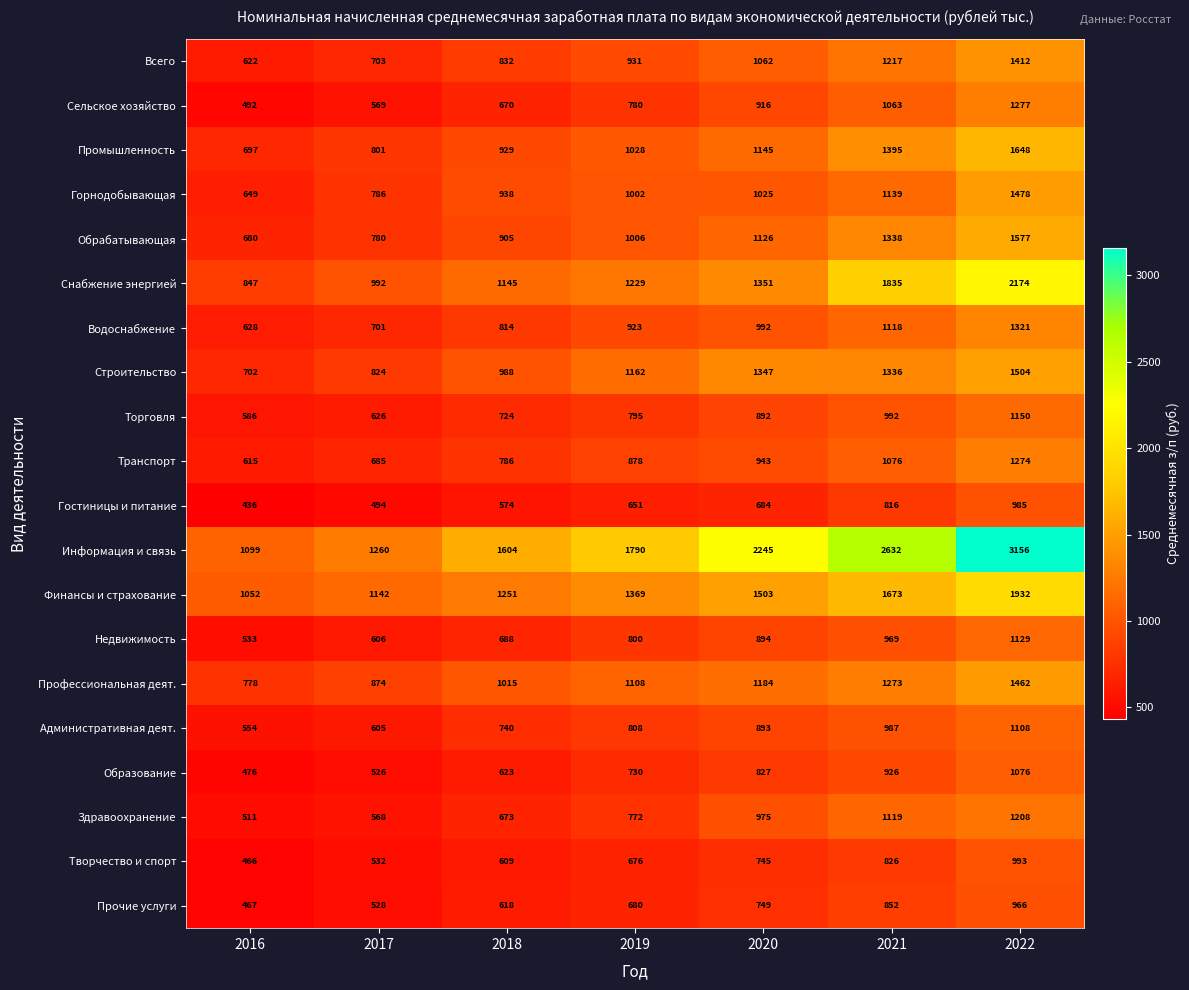

How many series are shown in this chart?

20